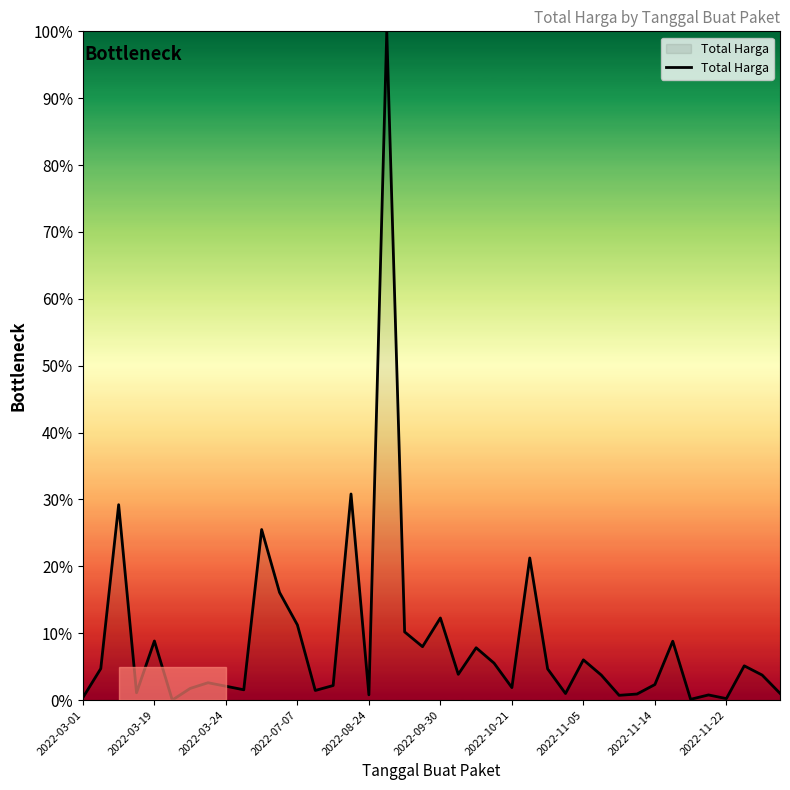

What is the difference between the maximum and minimum values?

100.0